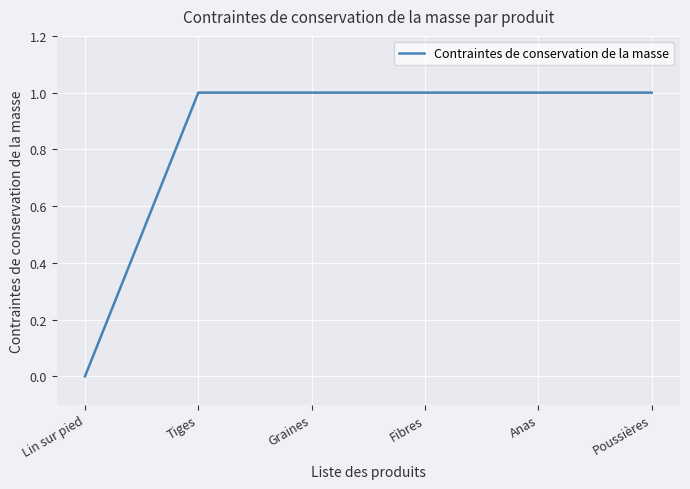

Is this an area chart (filled region under the line)?

No